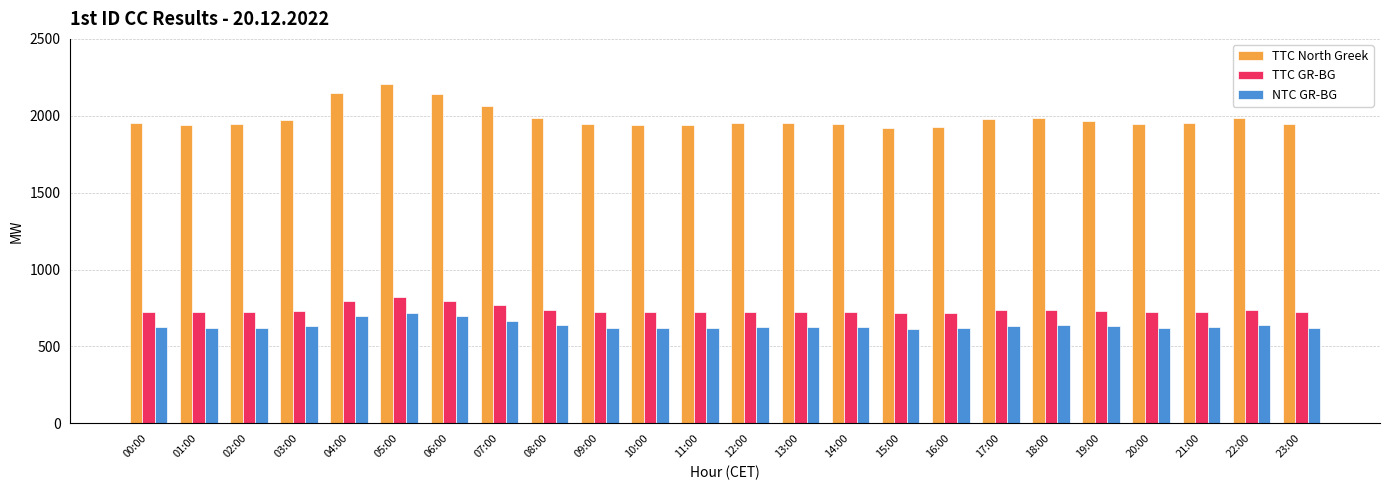

The value of TTC North Greek at 09:00 is 1944. True or false?

True